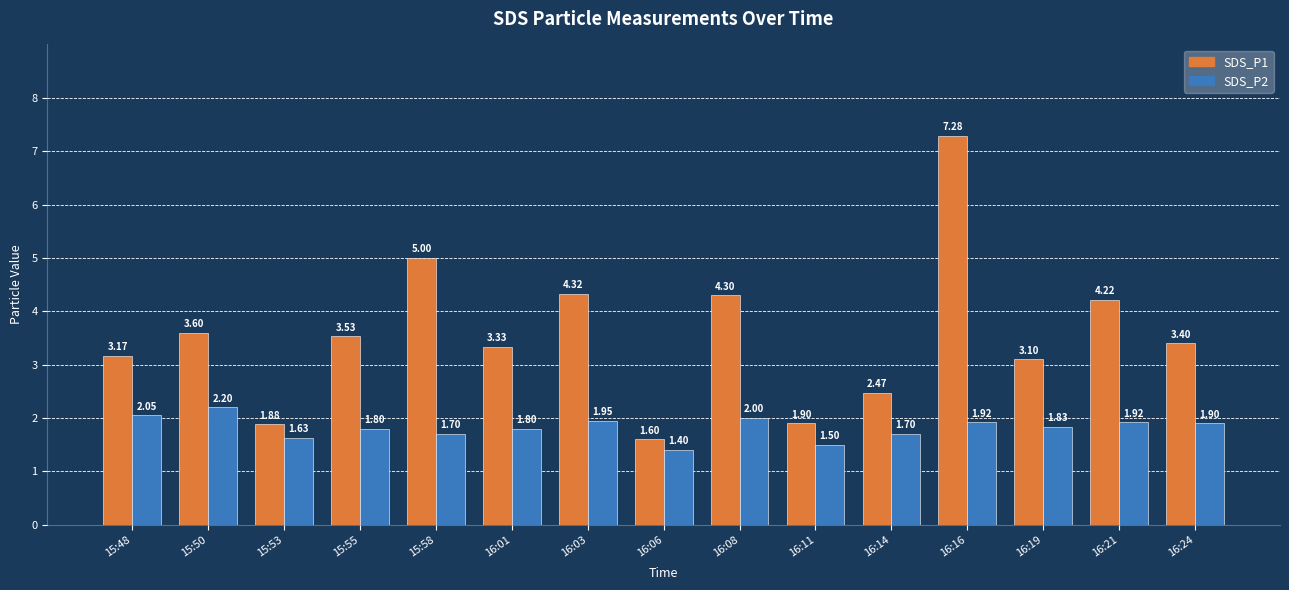

Which series has the widest spread of values?

SDS_P1